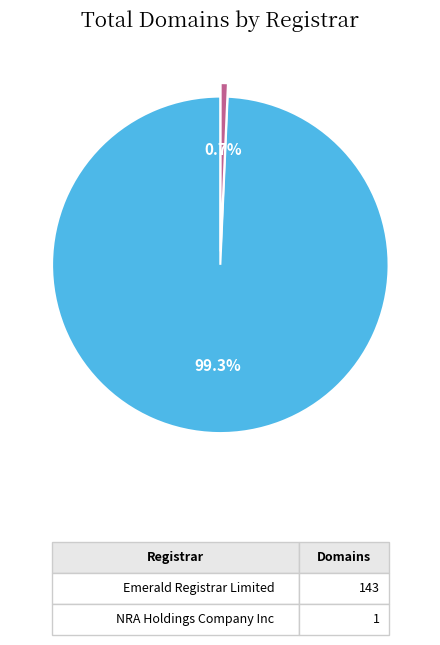

Is there any slice that represents more than half of the pie?

Yes